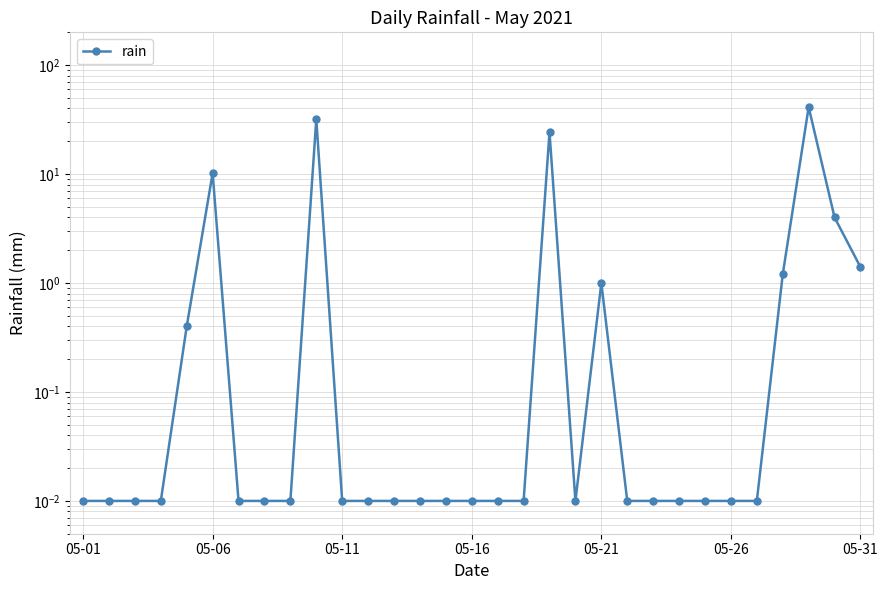

True or false: the data shows 0.0 at 16.

False